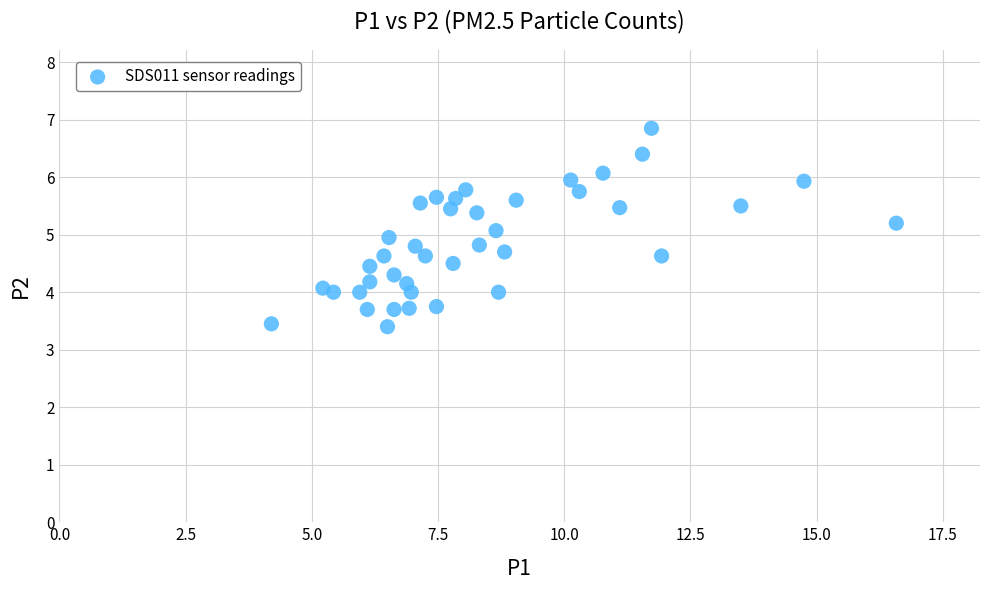

What is the range of X values (max minus min)?

12.4